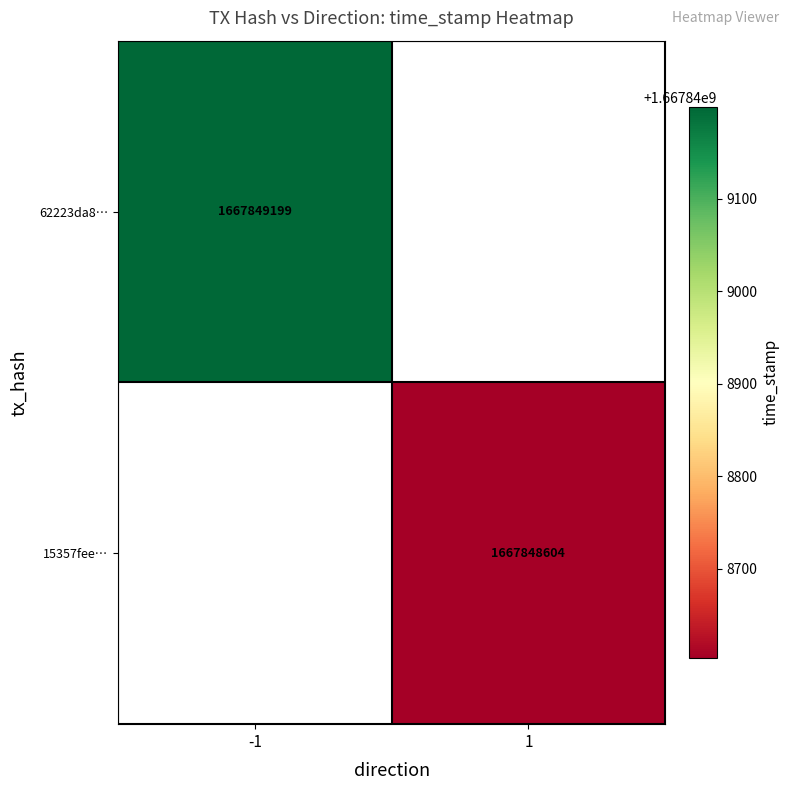

Is it true that 15357feeb27194171a9e852a21bec0533f73122 equals 1 at direction?

True